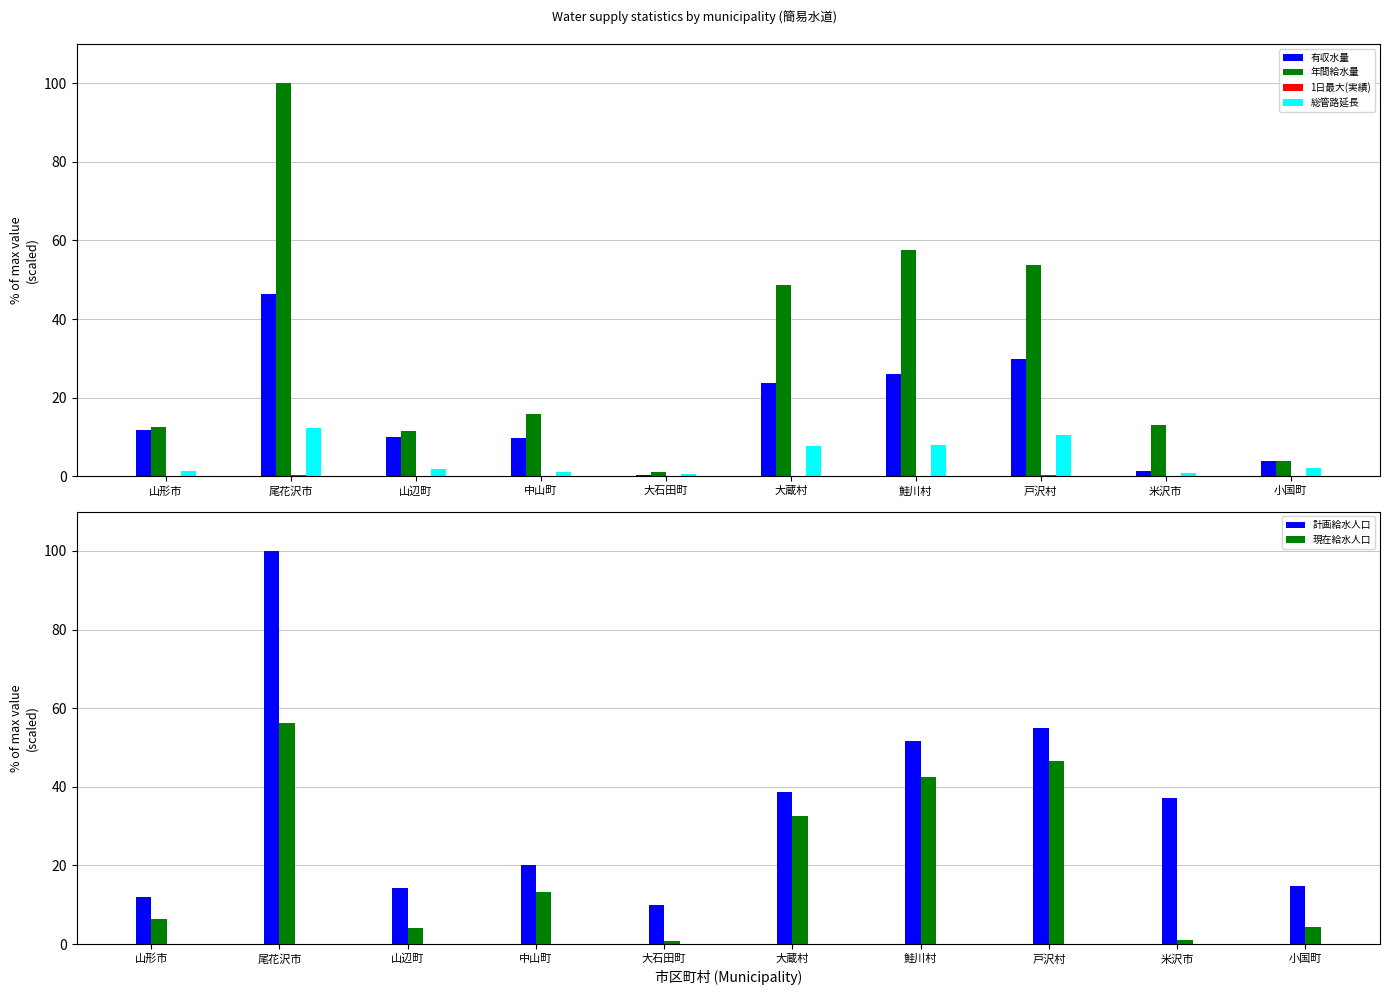

How many values in the 総管路延長 series exceed 2?

5